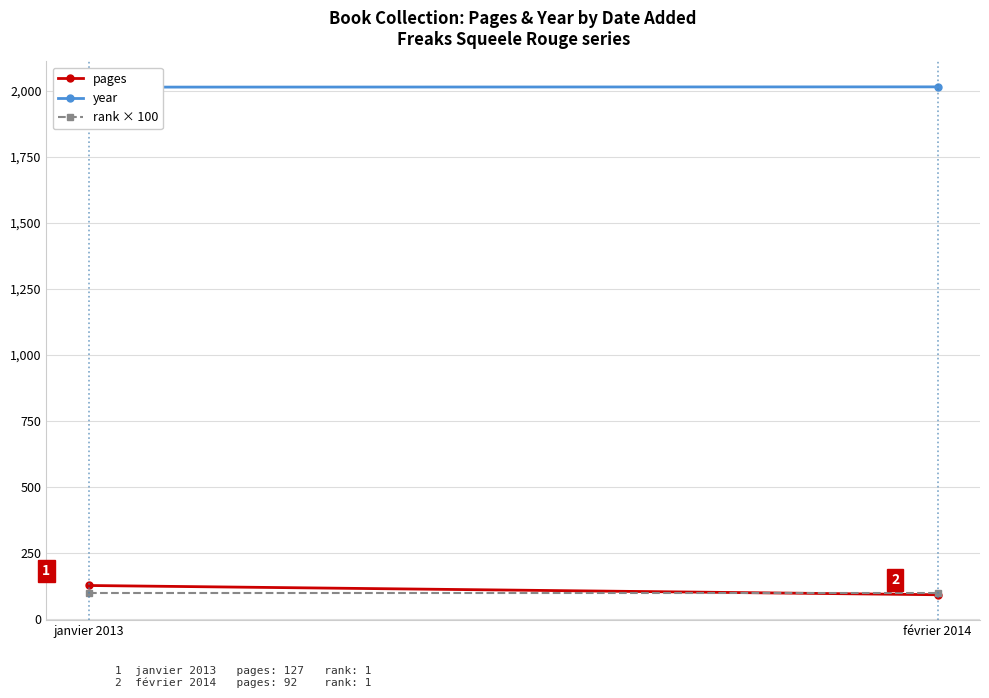

Reading left to right, what are all the values shown in this chart?

pages: janvier 2013=127	février 2014=92
year: janvier 2013=2013	février 2014=2014
rank × 100: janvier 2013=100	février 2014=100